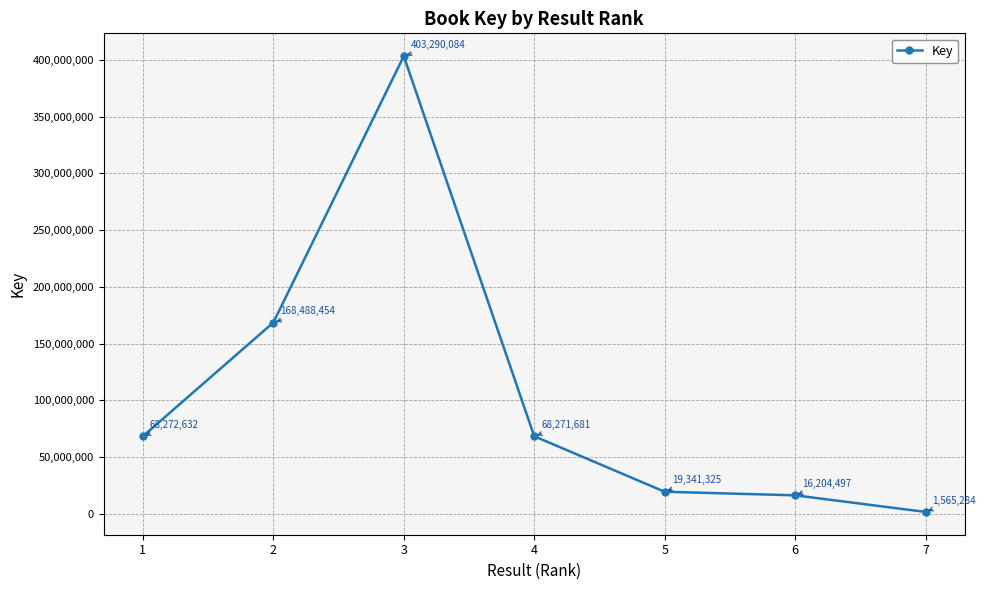

Reading left to right, list all the values displayed in this chart.

68272632	168488454	403290084	68271681	19341325	16204497	1565284